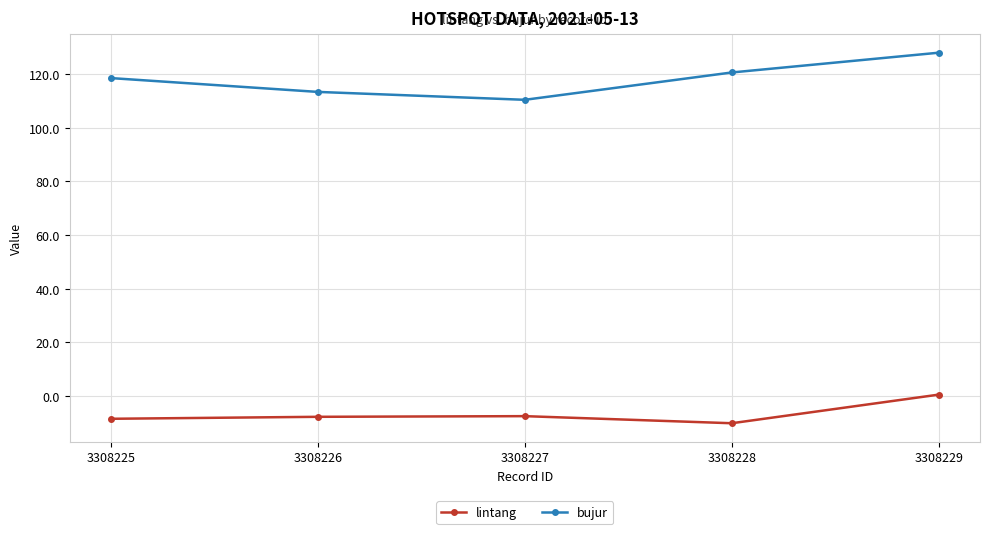

Which label corresponds to the smallest value in the chart?

3308228